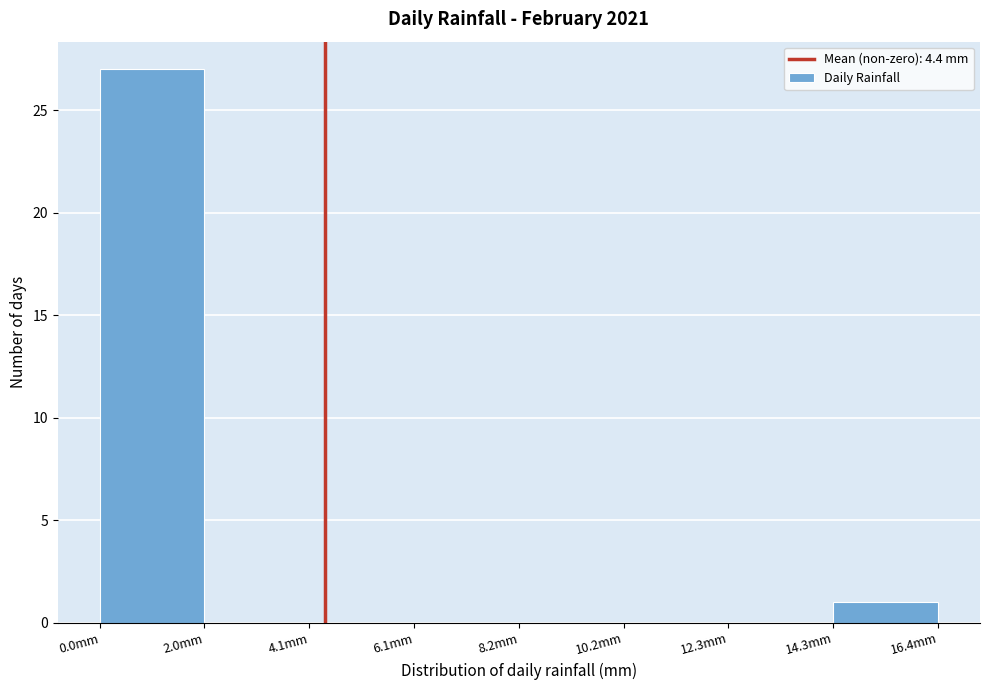

What is the height of the bar covering 14.35 to 16.40 on the x-axis? Neither the bar edges nor the heights are printed on the chart, so give them approximately, as read against the axes.

1